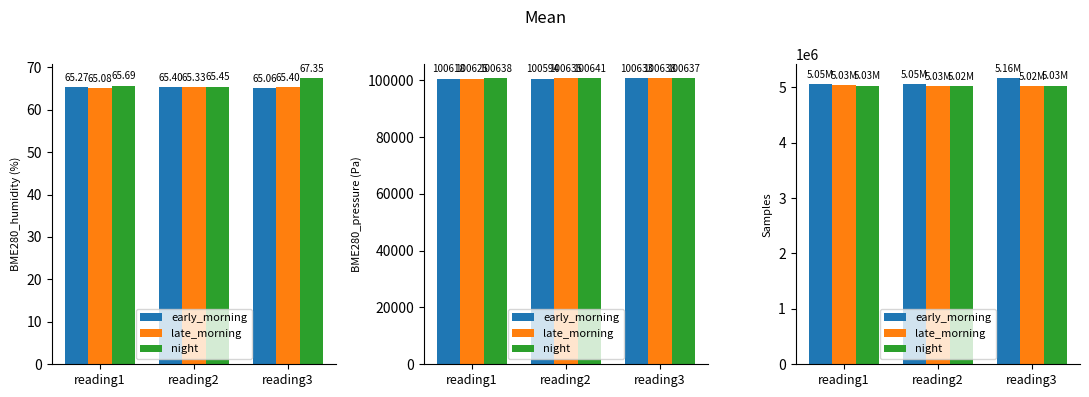

Is the value of late_morning at reading1 greater than the value of night at reading1?

Yes